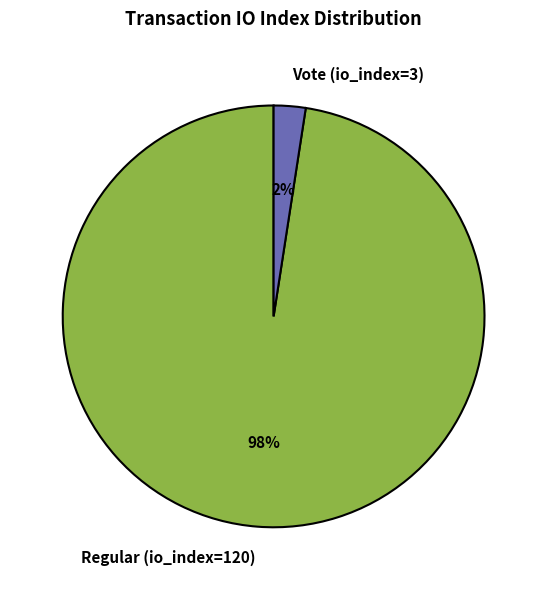

How many slices are in this pie chart?

2